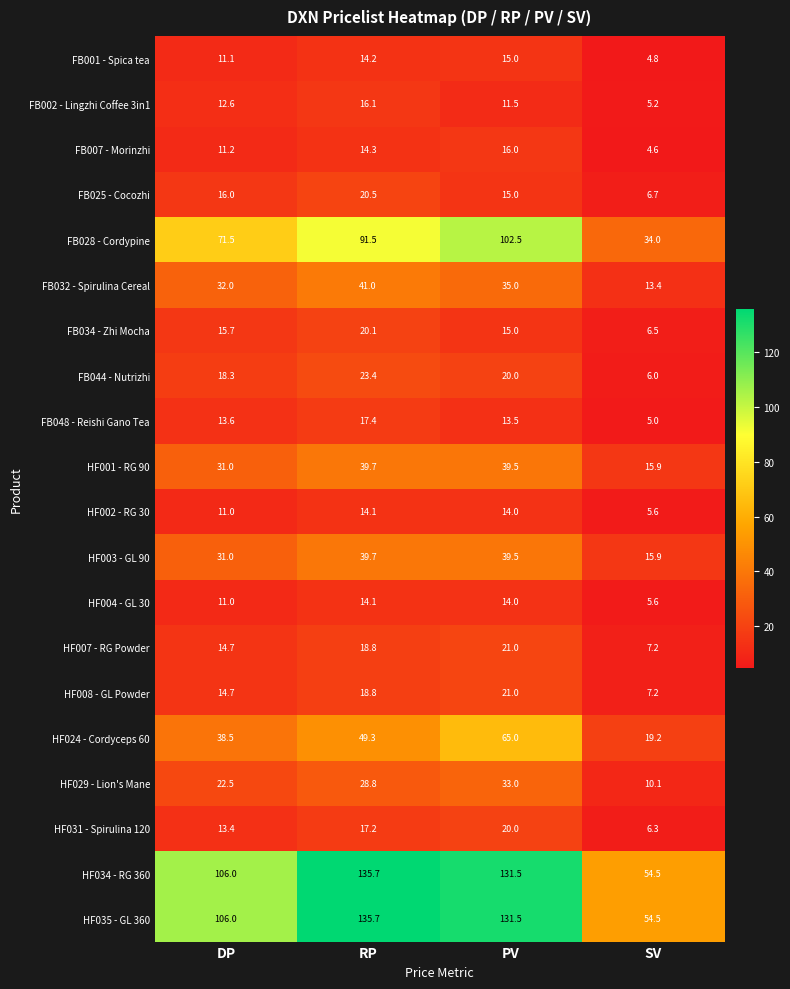

What is the greatest value displayed?

135.7